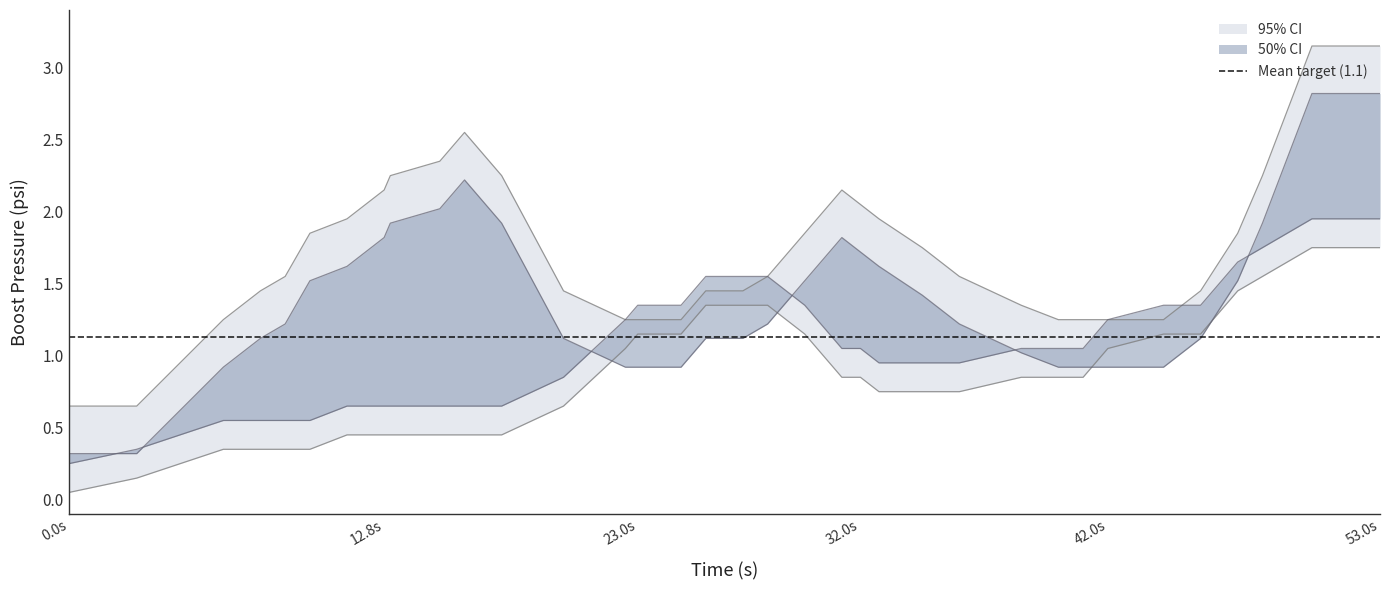

How many intersections are there between target and ecu_psi?

4